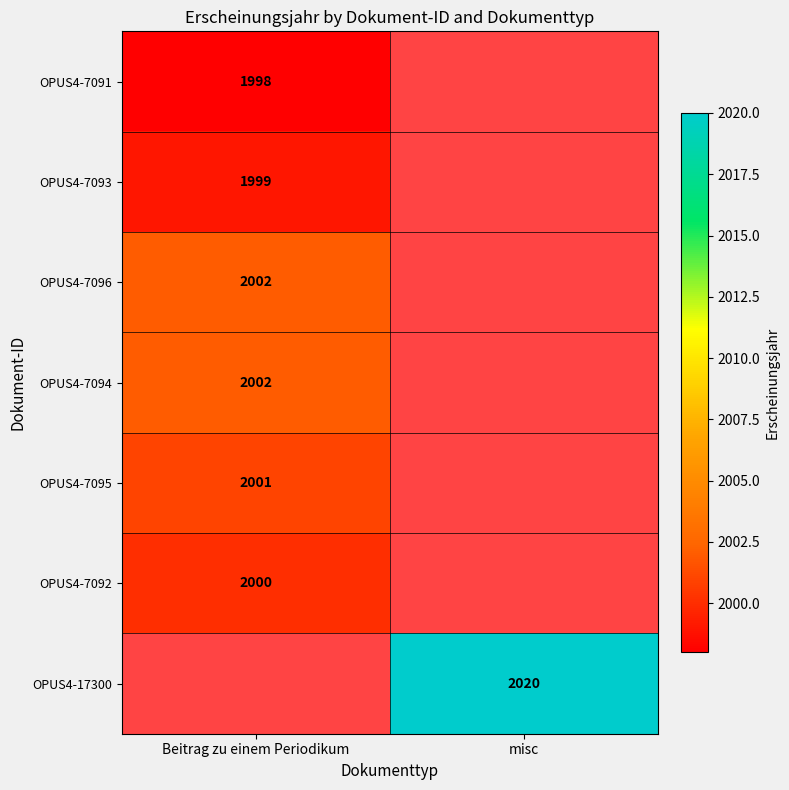

Is the value of OPUS4-7091 at Beitrag zu einem Periodikum greater than the value of OPUS4-7094 at Beitrag zu einem Periodikum?

No